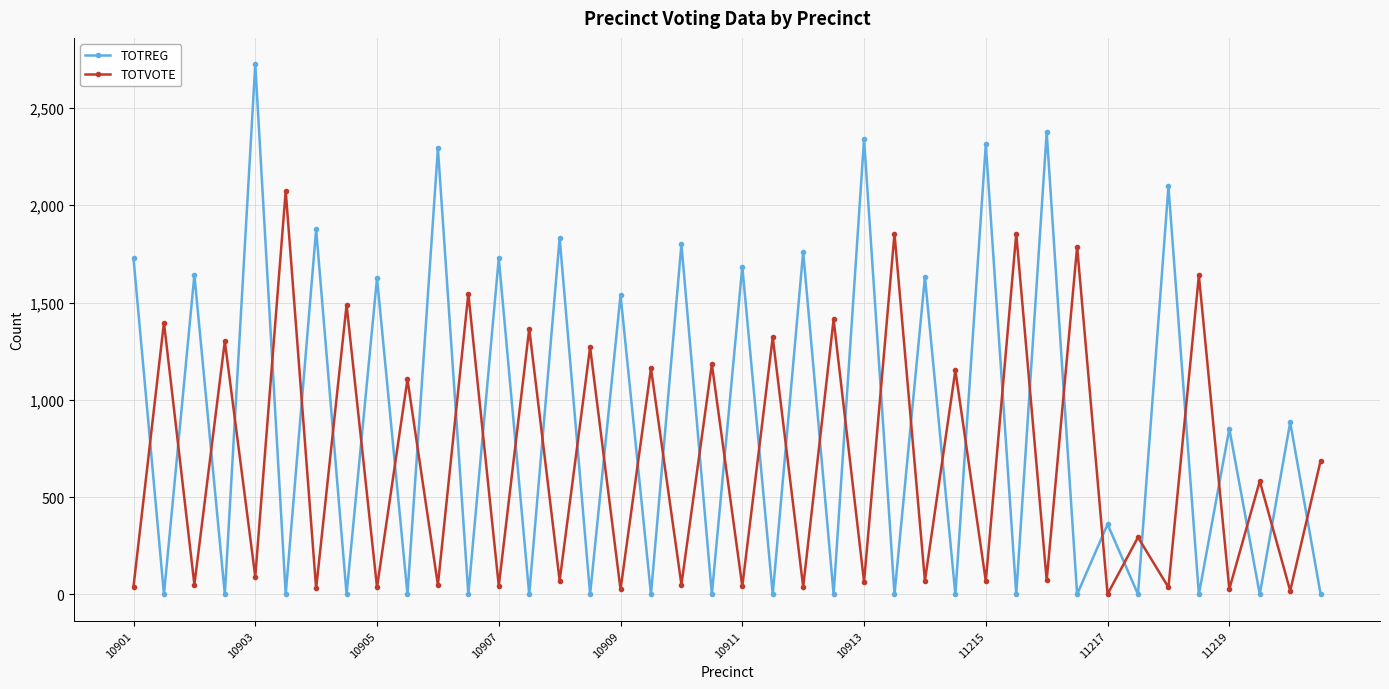

Which series has the largest total across all categories?

TOTREG